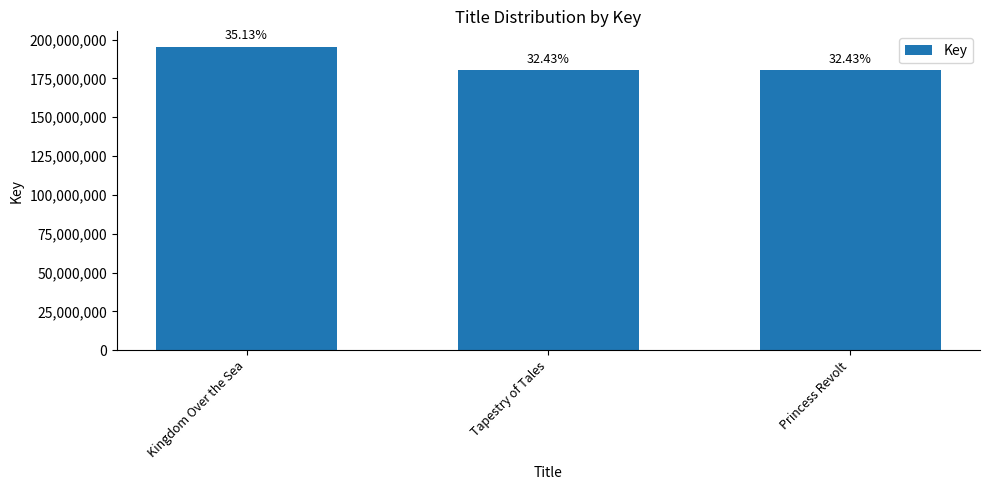

Are the bars horizontal?

No